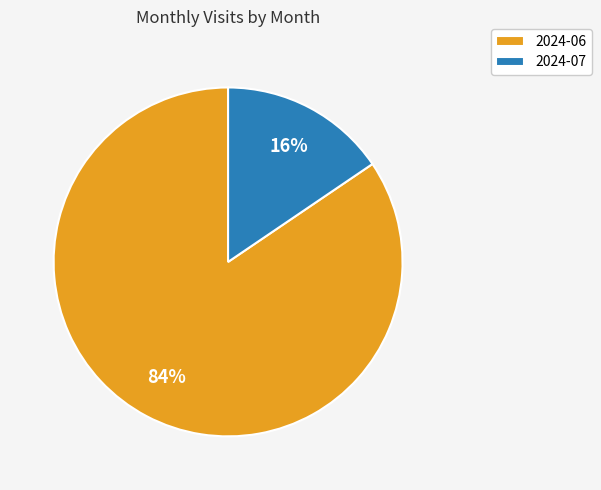

Count the number of slices in the pie.

2